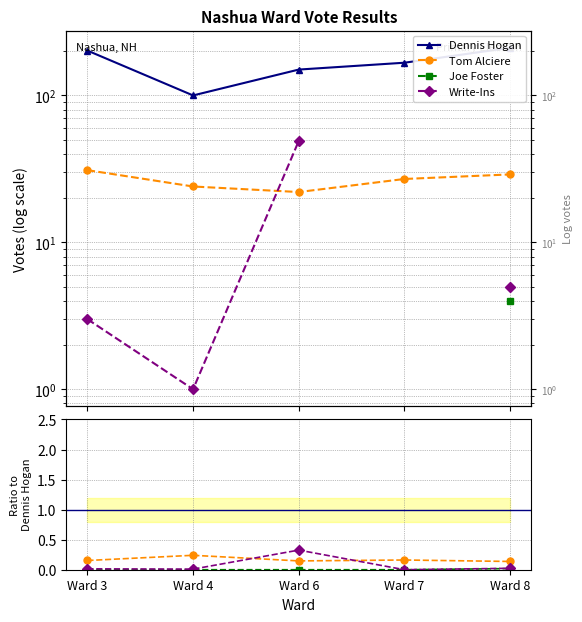

The value of Tom Alciere at Ward 3 is 31.0. True or false?

True